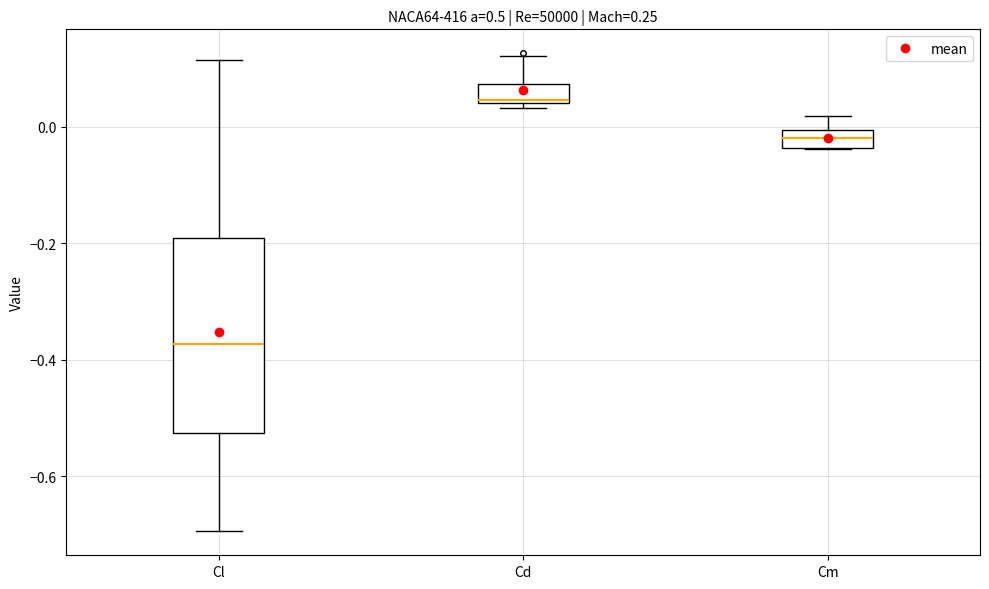

Which box has the highest median line?

Cd